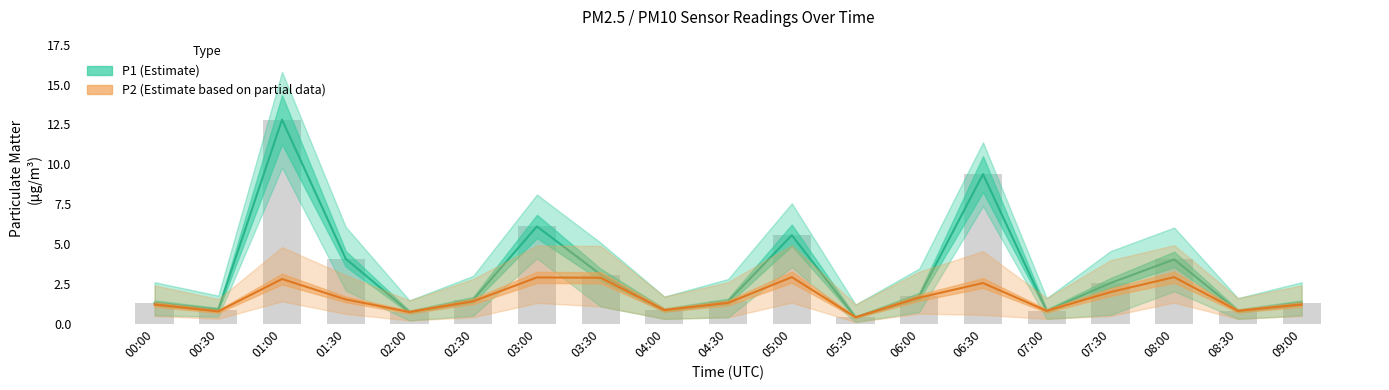

What are all the series names shown in the legend?

P1 (Estimate), P2 (Estimate based on partial data)